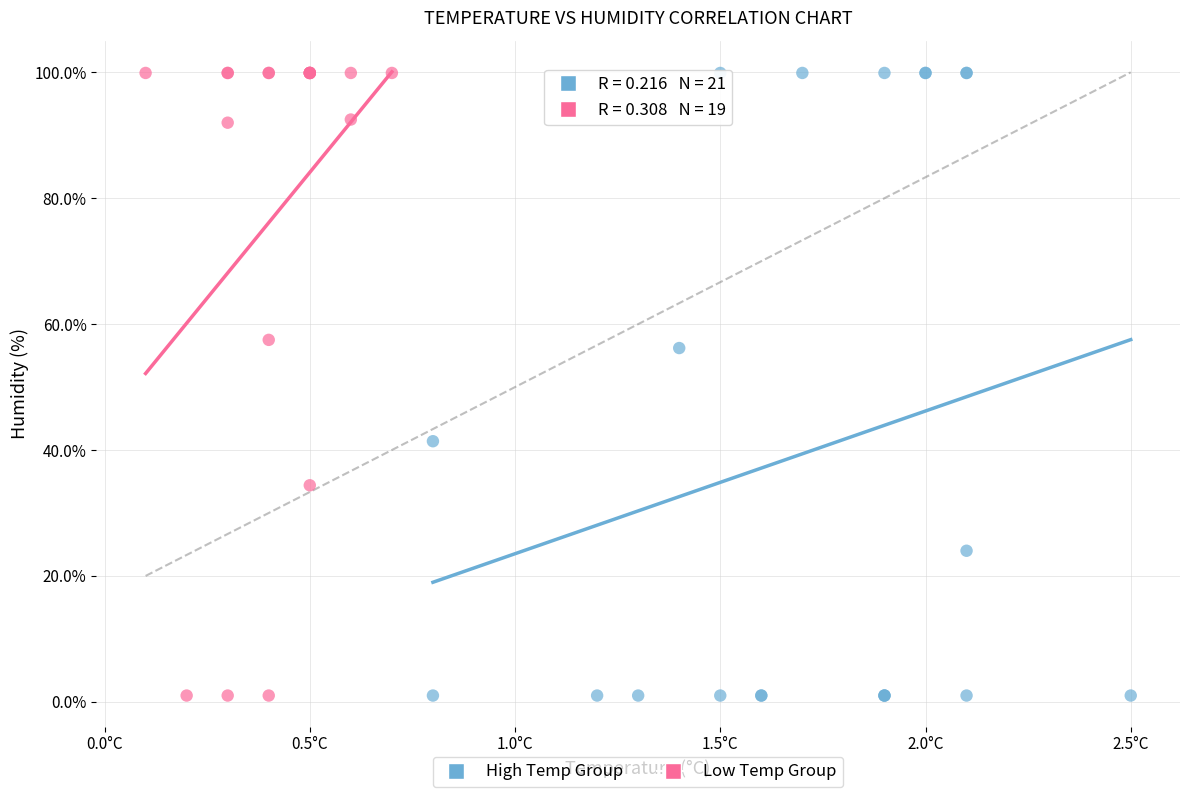

What are all the series names shown in the legend?

High Temp Group, Low Temp Group